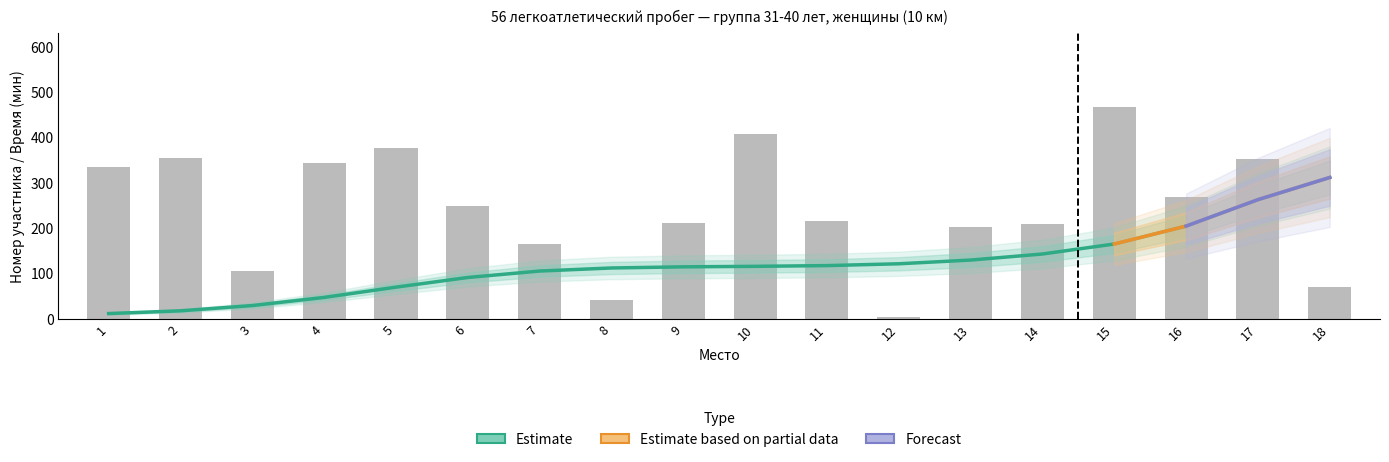

Read the value at 16.

269